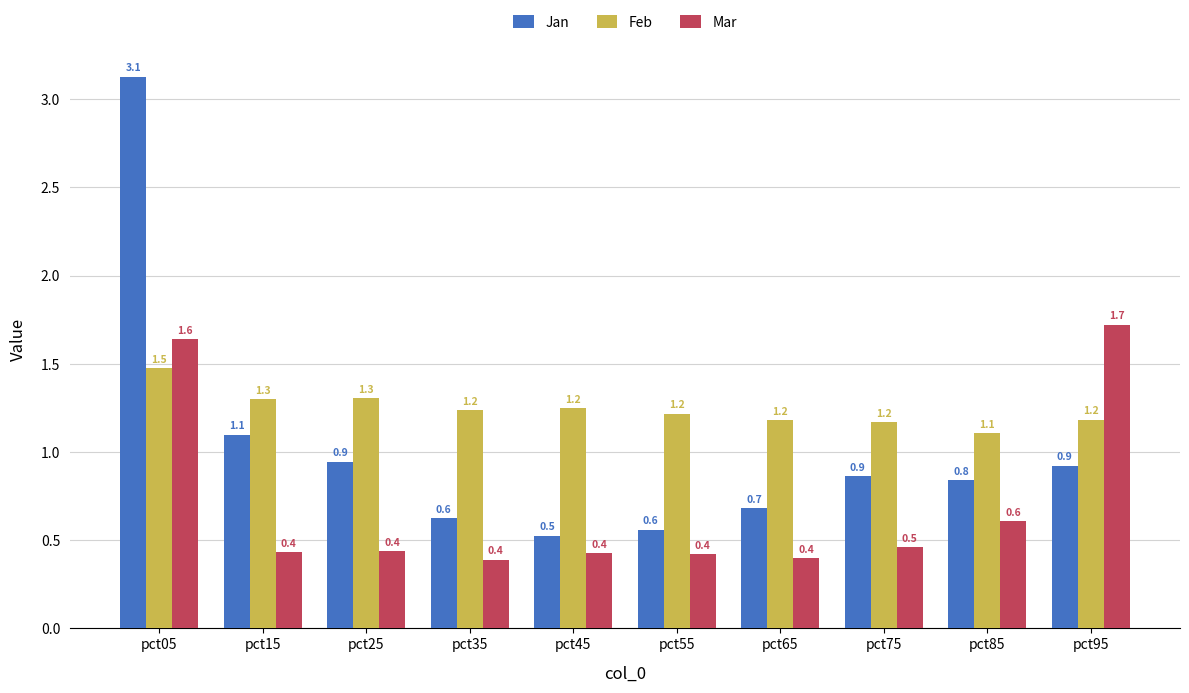

What is the value of the Jan bar at the 7th from the left?

0.7